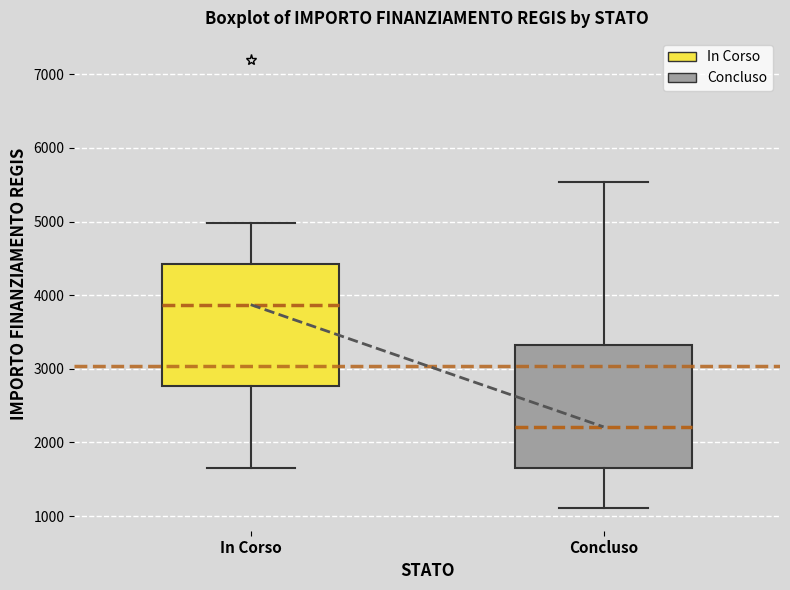

Reading left to right, transcribe this box plot: for each box, give where its median line is, the range the box spans, and where its two whiskers end, as read against the y-axis. The values are not printed on the chart, so give them approximately, as read against the axis.

In Corso: median 3900, box 2800 to 4400, whiskers 1700 to 5000
Concluso: median 2200, box 1700 to 3300, whiskers 1100 to 5500